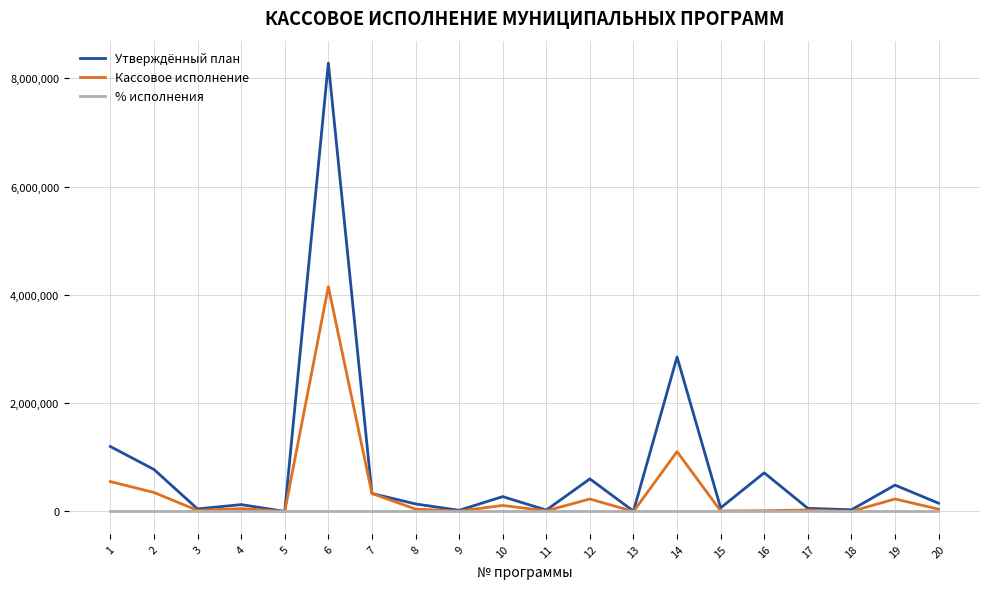

At which label does Утверждённый план reach its peak?

6